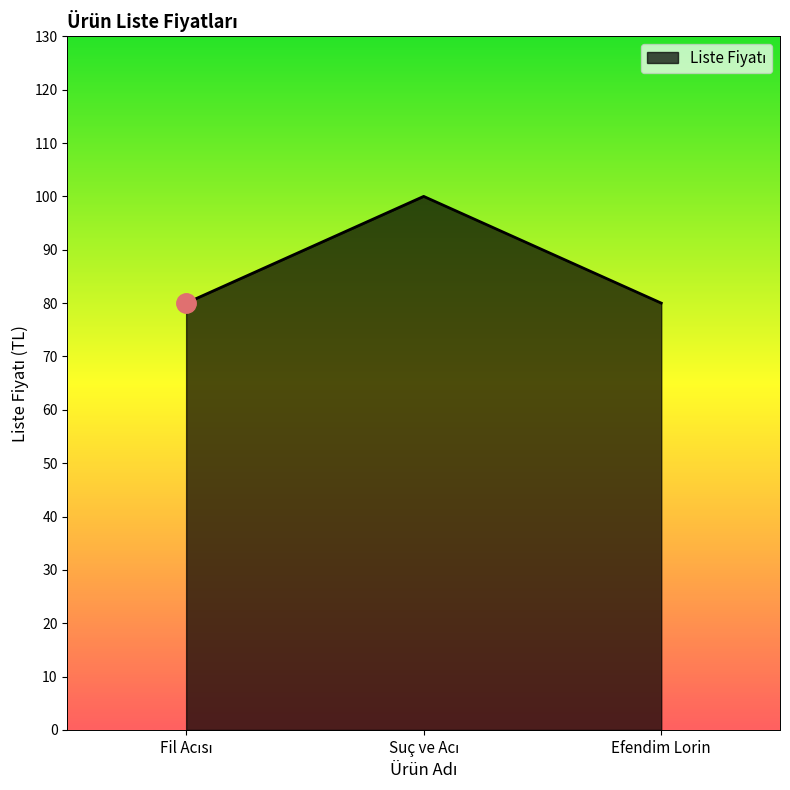

Reading right to left, what are all the values shown in this chart?

80	100	80